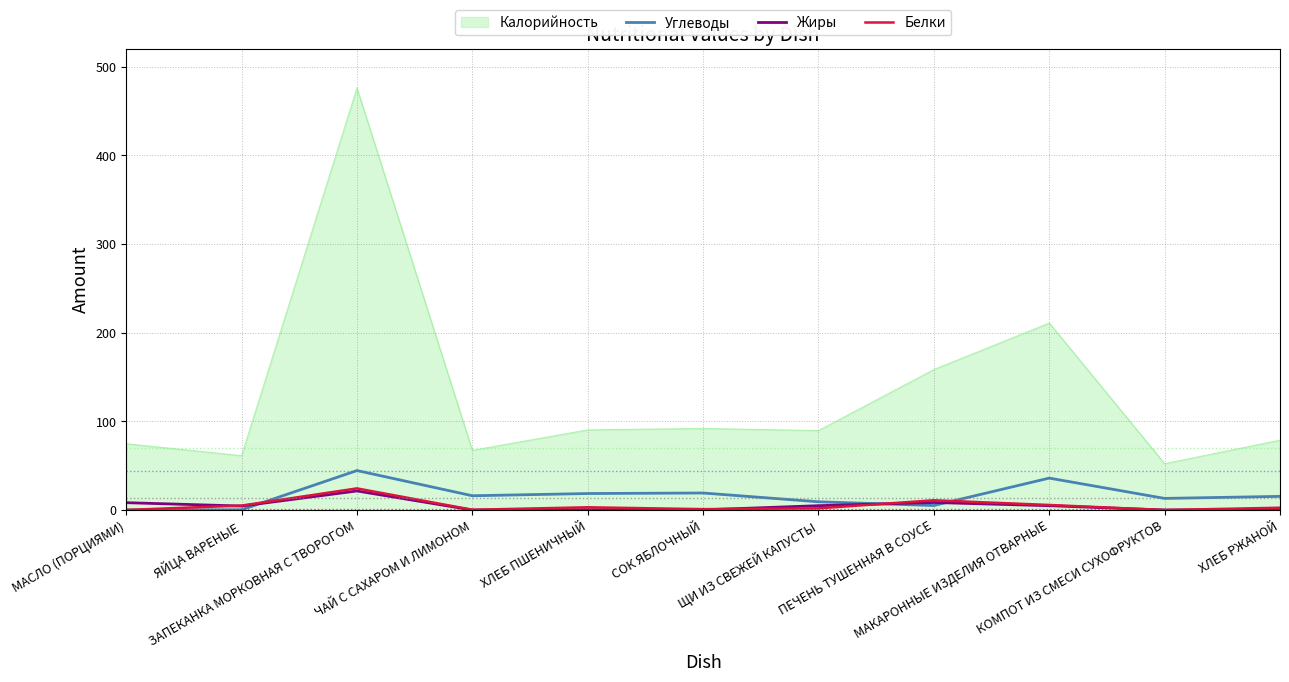

Which series changed the most between МАКАРОННЫЕ ИЗДЕЛИЯ ОТВАРНЫЕ and КОМПОТ ИЗ СМЕСИ СУХОФРУКТОВ?

Калорийность